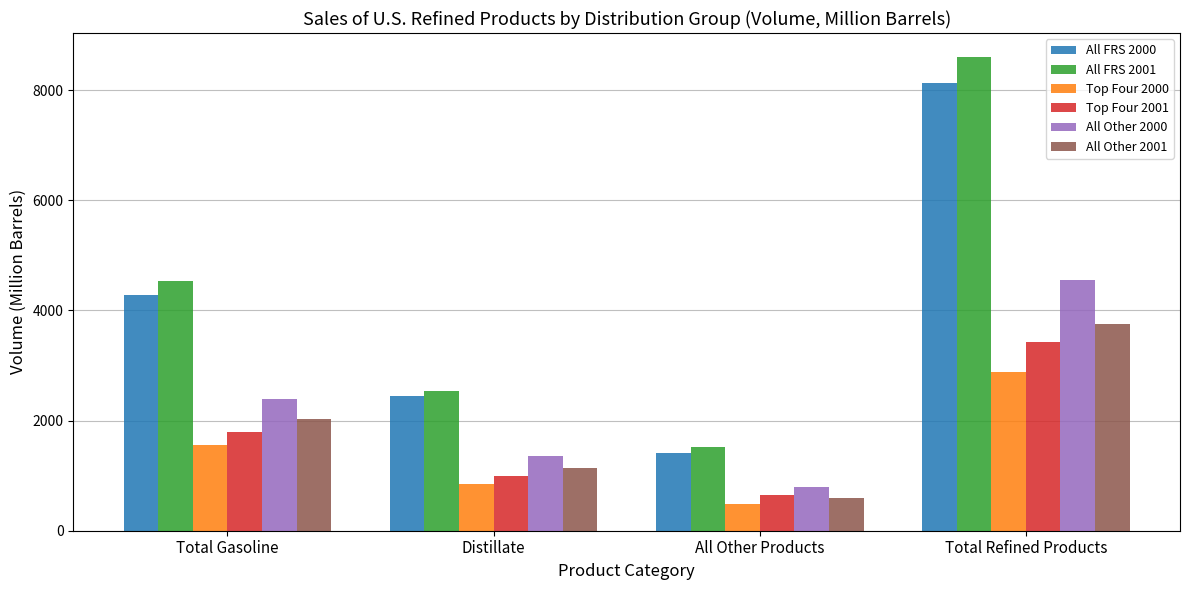

Reading right to left, what are all the values shown in this chart?

All FRS 2000: 8134.7	1404.8	2443.7	4286.2
All FRS 2001: 8606.3	1527.6	2539.8	4538.9
Top Four 2000: 2878.1	478.1	847.6	1552.4
Top Four 2001: 3425.7	641.4	988.6	1795.7
All Other 2000: 4550.9	791.8	1365.5	2393.6
All Other 2001: 3759.9	600.2	1135.6	2024.1